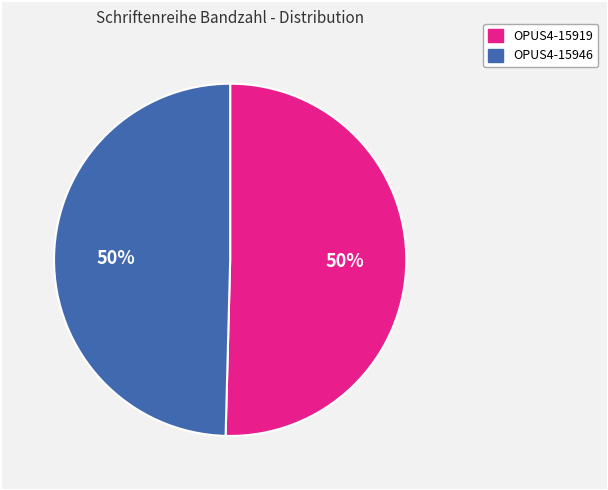

Count the number of slices in the pie.

2